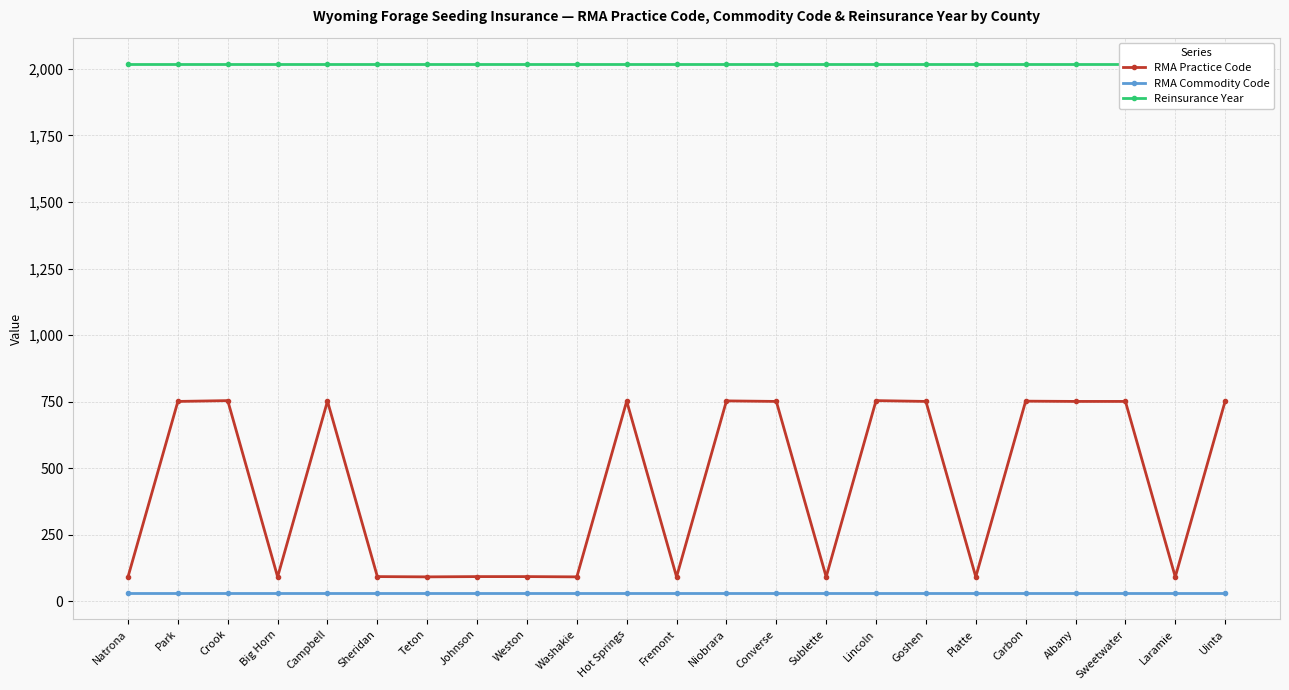

Reading right to left, what are all the values shown in this chart?

RMA Practice Code: Uinta=752	Laramie=92	Sweetwater=751	Albany=751	Carbon=752	Platte=92	Goshen=751	Lincoln=754	Sublette=92	Converse=751	Niobrara=753	Fremont=92	Hot Springs=752	Washakie=92	Weston=93	Johnson=93	Teton=92	Sheridan=93	Campbell=752	Big Horn=92	Crook=754	Park=751	Natrona=92
RMA Commodity Code: Uinta=32	Laramie=32	Sweetwater=32	Albany=32	Carbon=32	Platte=32	Goshen=32	Lincoln=32	Sublette=32	Converse=32	Niobrara=32	Fremont=32	Hot Springs=32	Washakie=32	Weston=32	Johnson=32	Teton=32	Sheridan=32	Campbell=32	Big Horn=32	Crook=32	Park=32	Natrona=32
Reinsurance Year: Uinta=2018	Laramie=2018	Sweetwater=2018	Albany=2018	Carbon=2018	Platte=2018	Goshen=2018	Lincoln=2018	Sublette=2018	Converse=2018	Niobrara=2018	Fremont=2018	Hot Springs=2018	Washakie=2018	Weston=2018	Johnson=2018	Teton=2018	Sheridan=2018	Campbell=2018	Big Horn=2018	Crook=2018	Park=2018	Natrona=2018